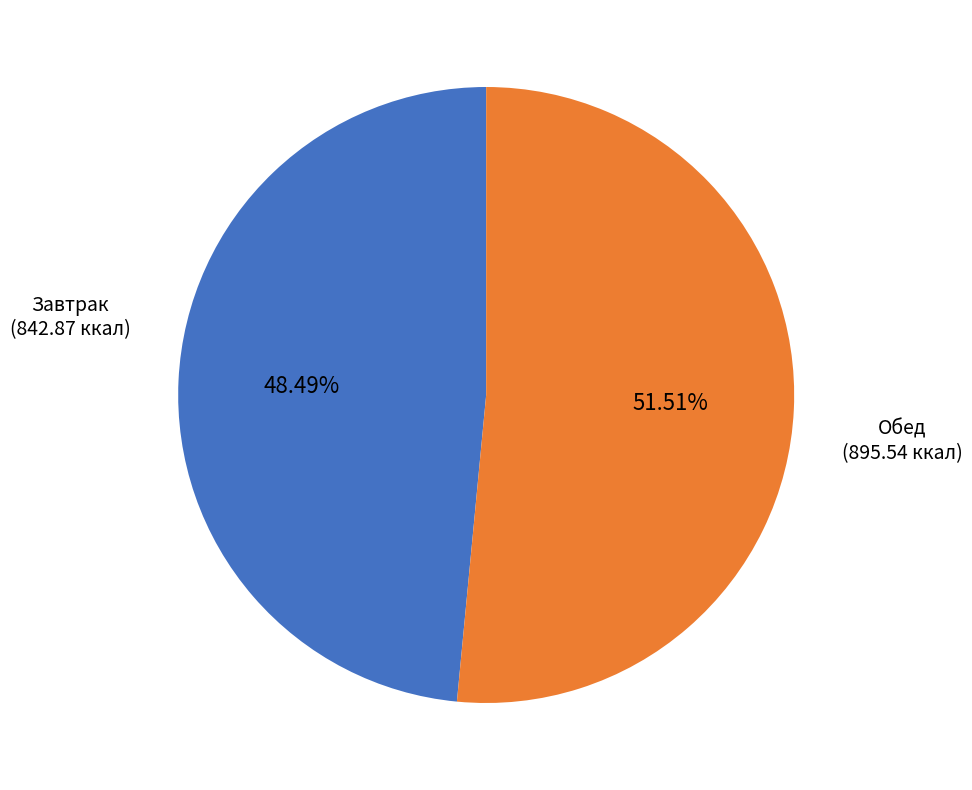

Approximately how many times larger is the value at Обед compared to Завтрак?

1.1